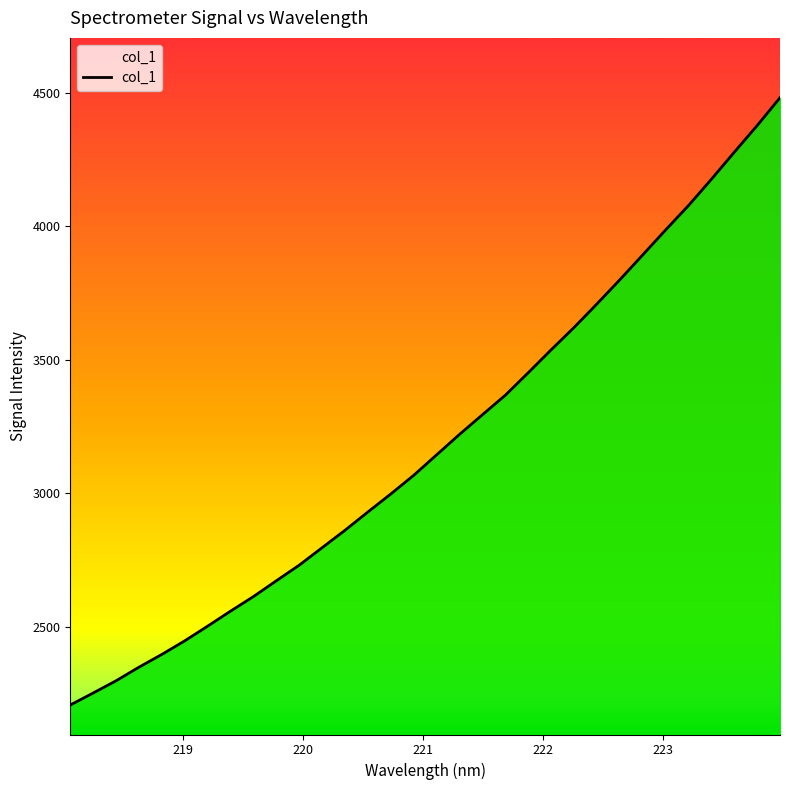

What is the difference between the maximum and minimum values?

2274.6